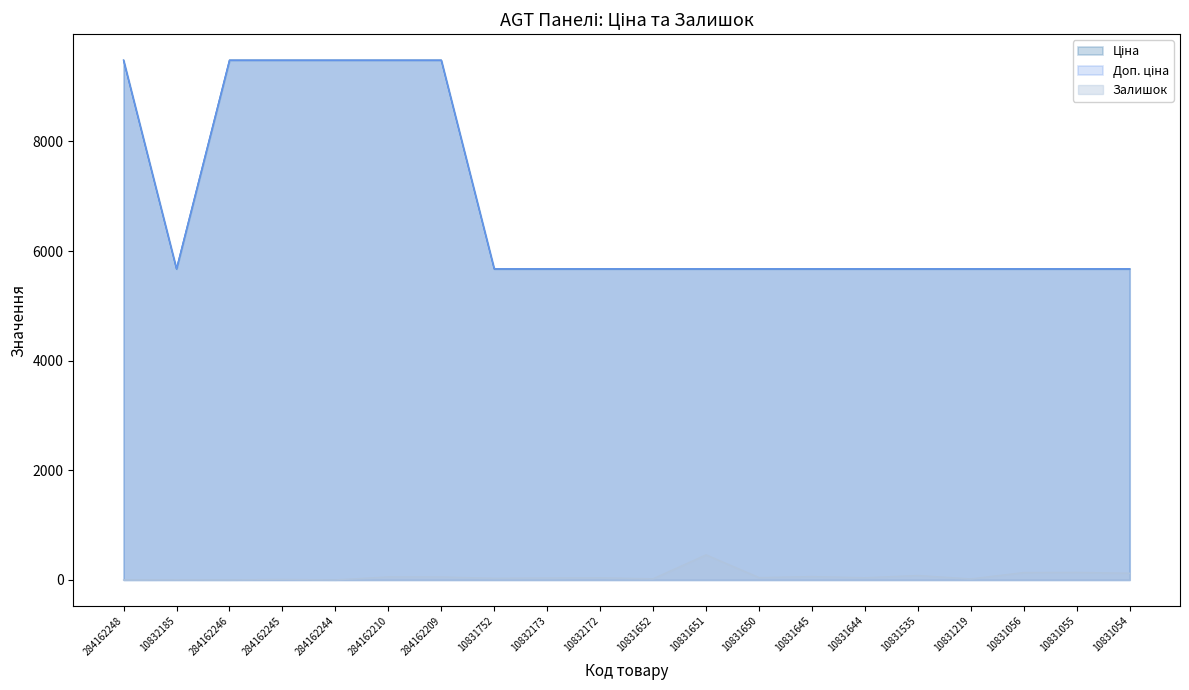

What is the spread (max minus min) of values at 10831055?

5536.8